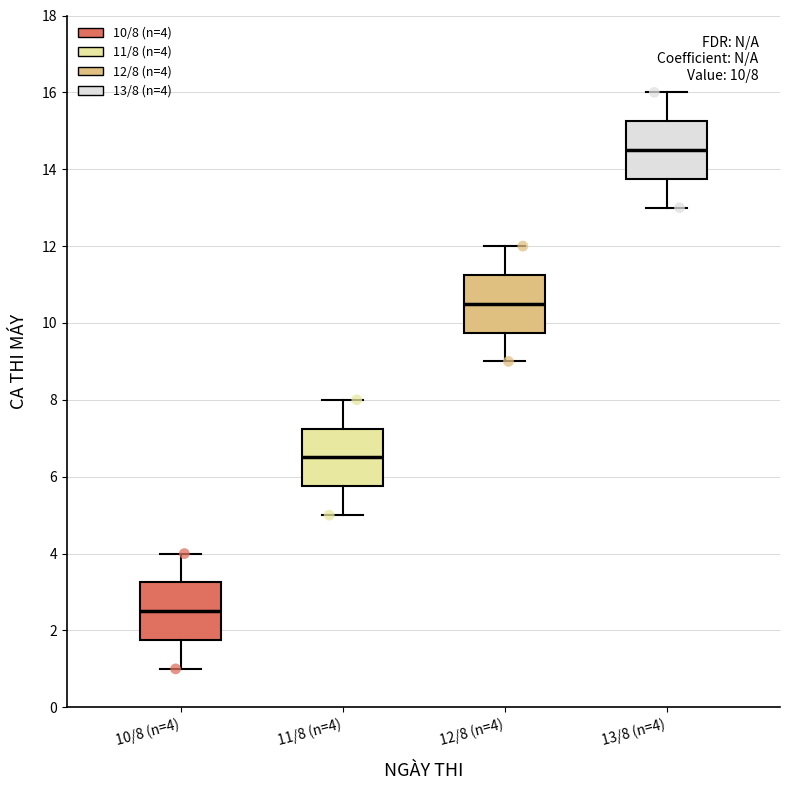

Which box's median line is the highest?

13/8 (n=4)